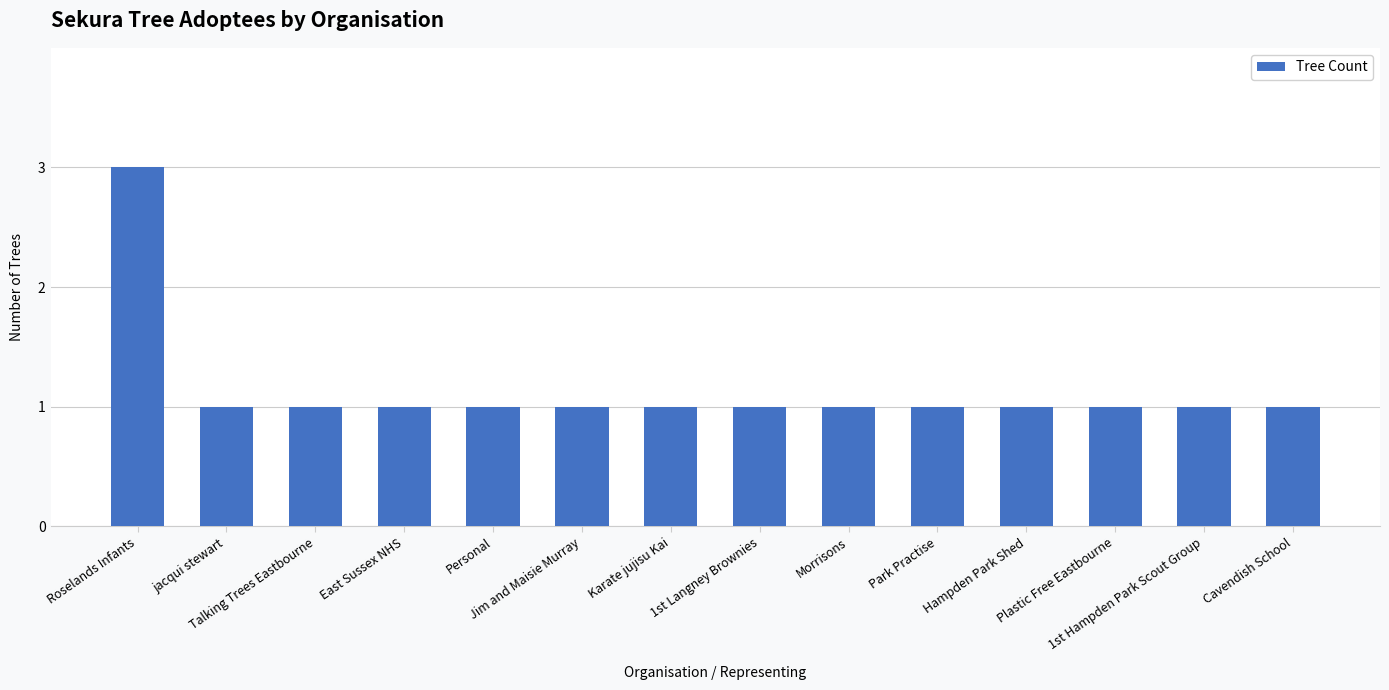

Approximately how many times larger is the value at jacqui stewart compared to Talking Trees Eastbourne?

1.0